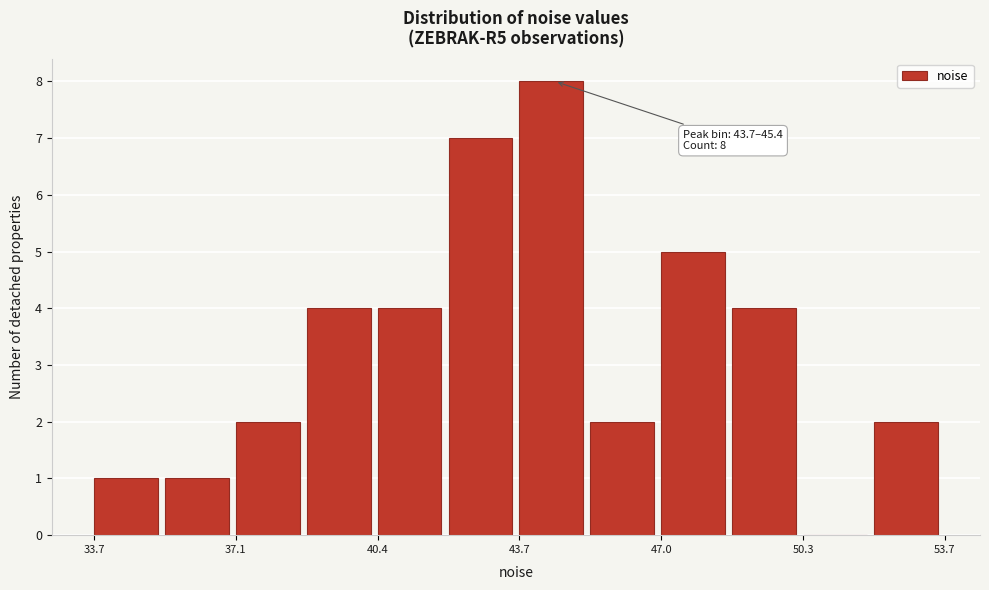

Read against the x-axis, roughly where is the centre of the tallest bar?

44.5